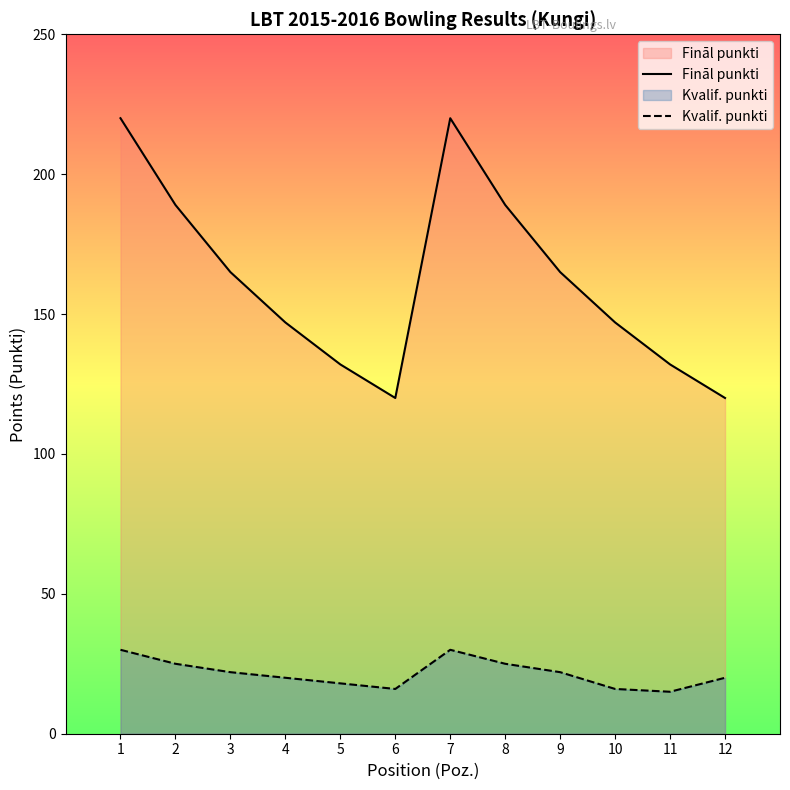

Reading left to right, extract all data points from this chart.

Fināl punkti: 220	189	165	147	132	120	220	189	165	147	132	120
Kvalif. punkti: 30	25	22	20	18	16	30	25	22	16	15	20